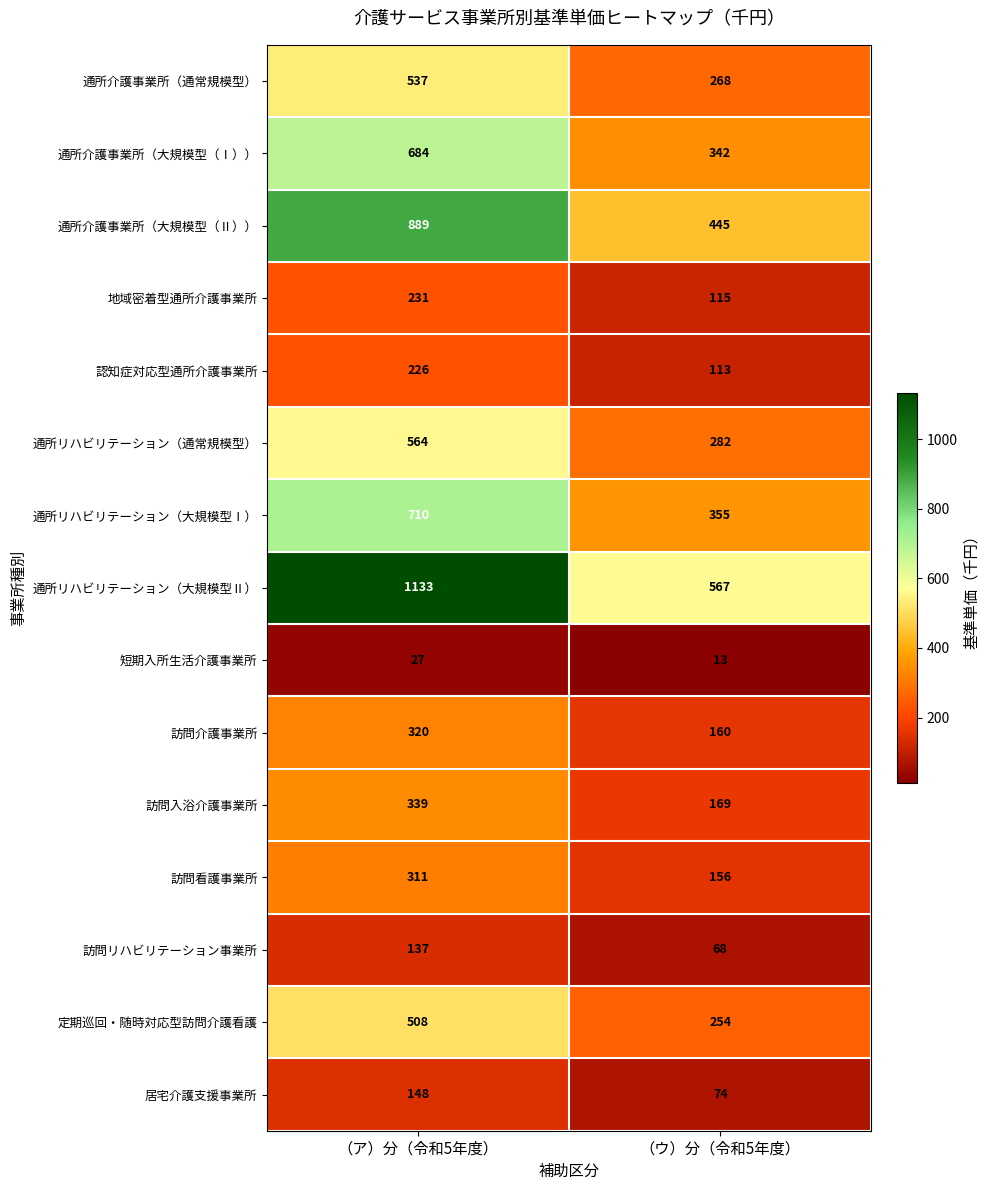

Reading left to right, extract all data points from this chart.

通所介護事業所（通常規模型）: 537	268
通所介護事業所（大規模型（Ⅰ））: 684	342
通所介護事業所（大規模型（Ⅱ））: 889	445
地域密着型通所介護事業所: 231	115
認知症対応型通所介護事業所: 226	113
通所リハビリテーション（通常規模型）: 564	282
通所リハビリテーション（大規模型Ⅰ）: 710	355
通所リハビリテーション（大規模型Ⅱ）: 1133	567
短期入所生活介護事業所: 27	13
訪問介護事業所: 320	160
訪問入浴介護事業所: 339	169
訪問看護事業所: 311	156
訪問リハビリテーション事業所: 137	68
定期巡回・随時対応型訪問介護看護: 508	254
居宅介護支援事業所: 148	74